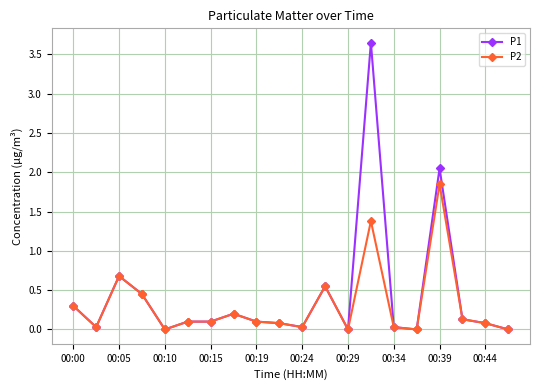

List the series in order of their peak value, lowest first.

P2, P1